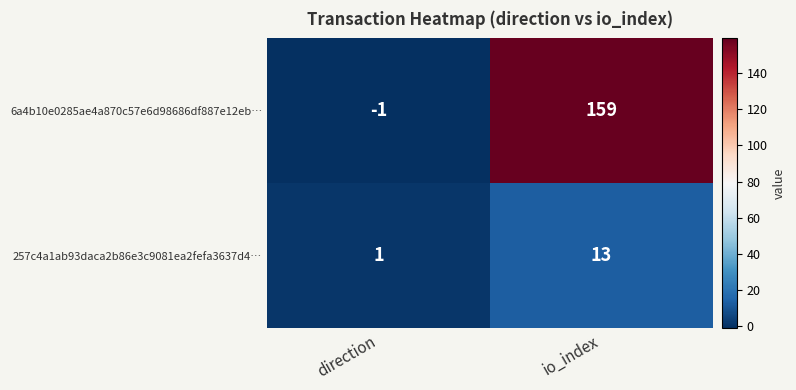

What is the difference between the 6a4b10e0285ae4a870c57e6d98686df887e12eb… values at io_index and direction?

160